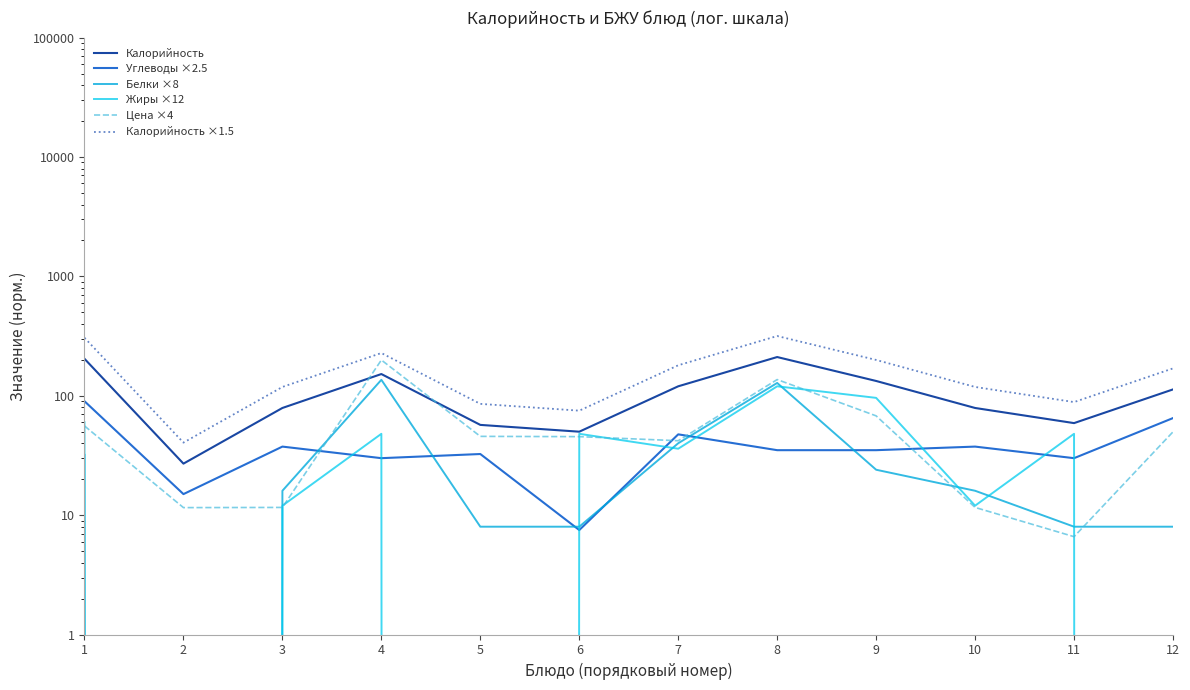

Reading right to left, what are all the values shown in this chart?

Калорийность: 12=113.0	11=59.0	10=79.0	9=133.0	8=211.0	7=120.0	6=50.0	5=57.0	4=152.0	3=79.0	2=27.0	1=204.0
Углеводы ×2.5: 12=65.0	11=30.0	10=37.5	9=35.0	8=35.0	7=47.5	6=7.5	5=32.5	4=30.0	3=37.5	2=15.0	1=90.0
Белки ×8: 12=8.0	11=8.0	10=16.0	9=24.0	8=128.0	7=40.0	6=8.0	5=8.0	4=136.0	3=16.0	2=0.0	1=32.0
Жиры ×12: 12=0.0	11=48.0	10=12.0	9=96.0	8=120.0	7=36.0	6=48.0	5=0.0	4=48.0	3=12.0	2=0.0	1=60.0
Цена ×4: 12=49.8	11=6.6	10=11.6	9=67.8	8=136.7	7=42.0	6=45.4	5=45.7	4=199.3	3=11.6	2=11.6	1=55.9
Калорийность ×1.5: 12=169.5	11=88.5	10=118.5	9=199.5	8=316.5	7=180.0	6=75.0	5=85.5	4=228.0	3=118.5	2=40.5	1=306.0